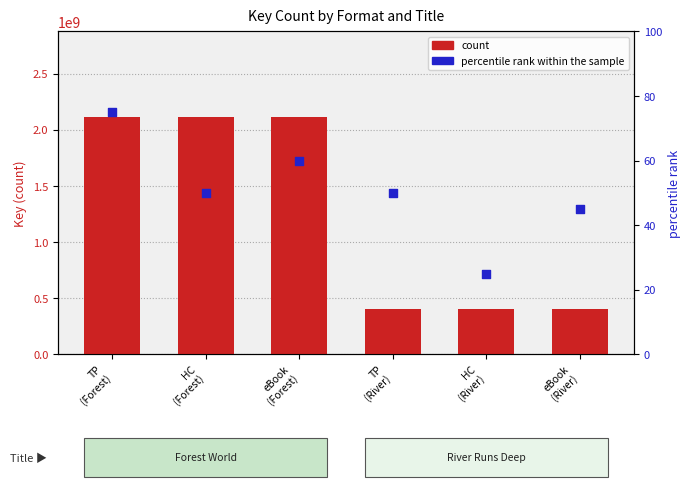

Which series reaches the minimum Y coordinate?

percentile rank within the sample